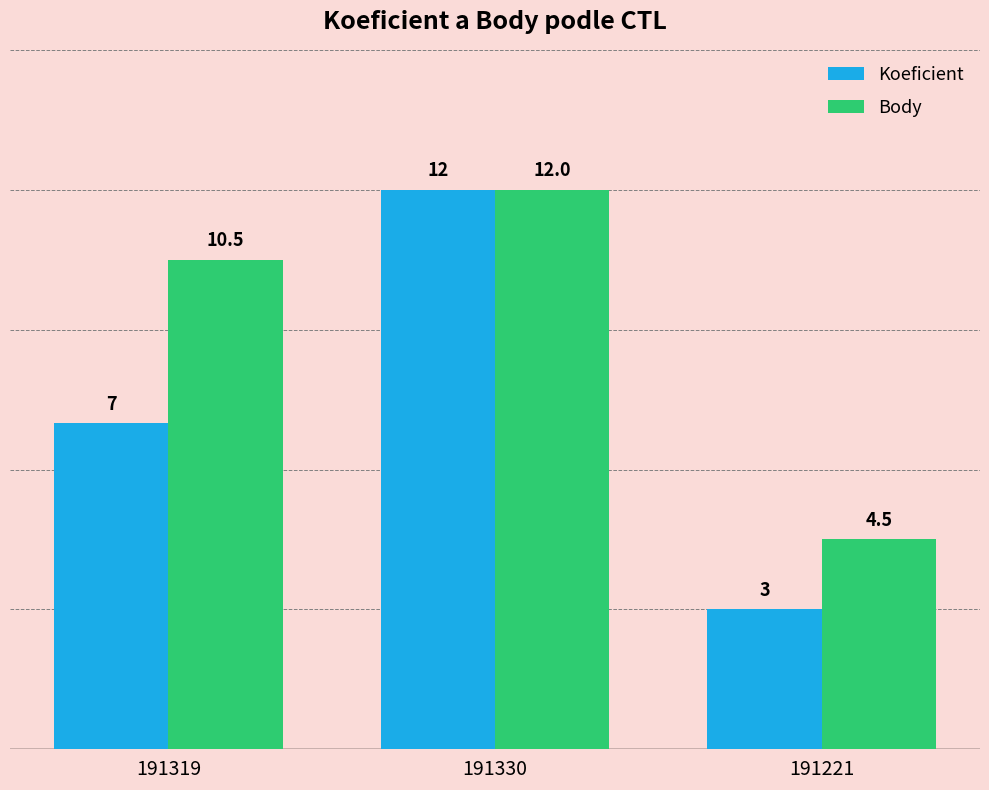

Rank the series by their average value, from highest to lowest.

Body, Koeficient